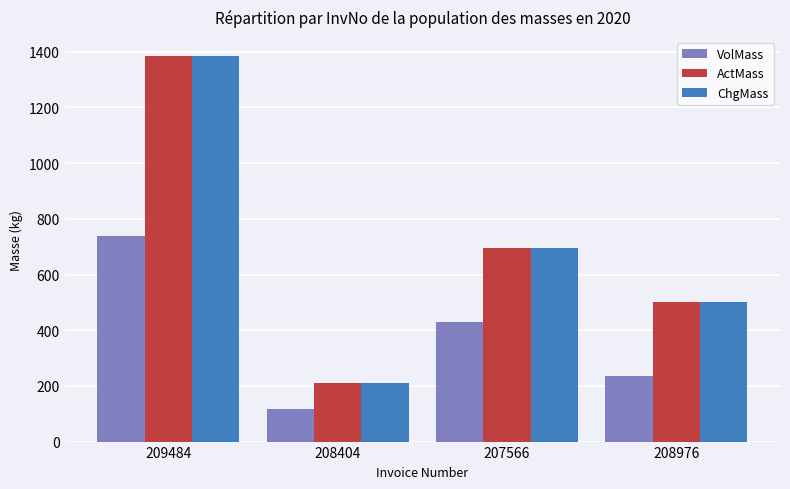

List the labels in order of ActMass value, largest first.

209484, 207566, 208976, 208404